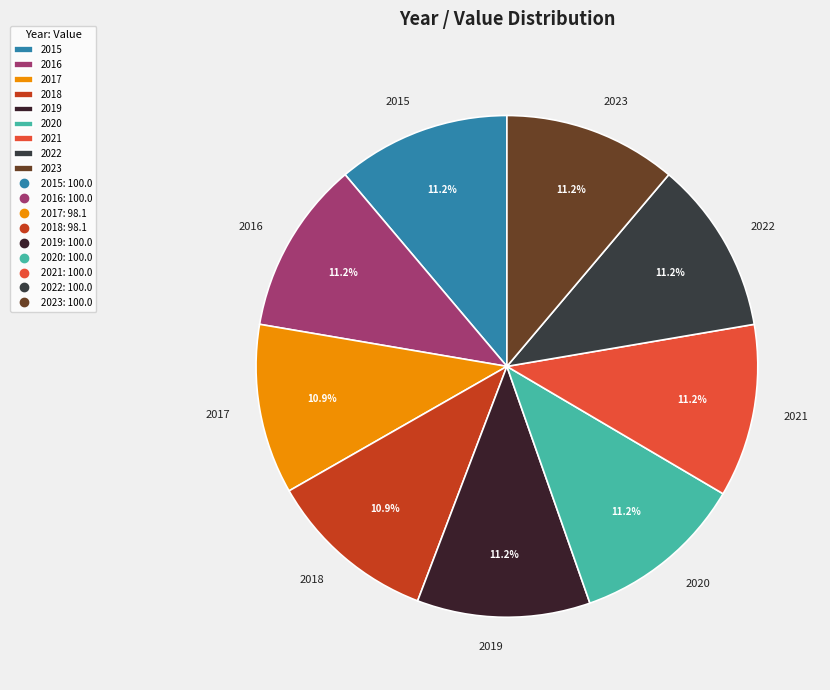

How much of the chart is everything except 2021?

88.8%